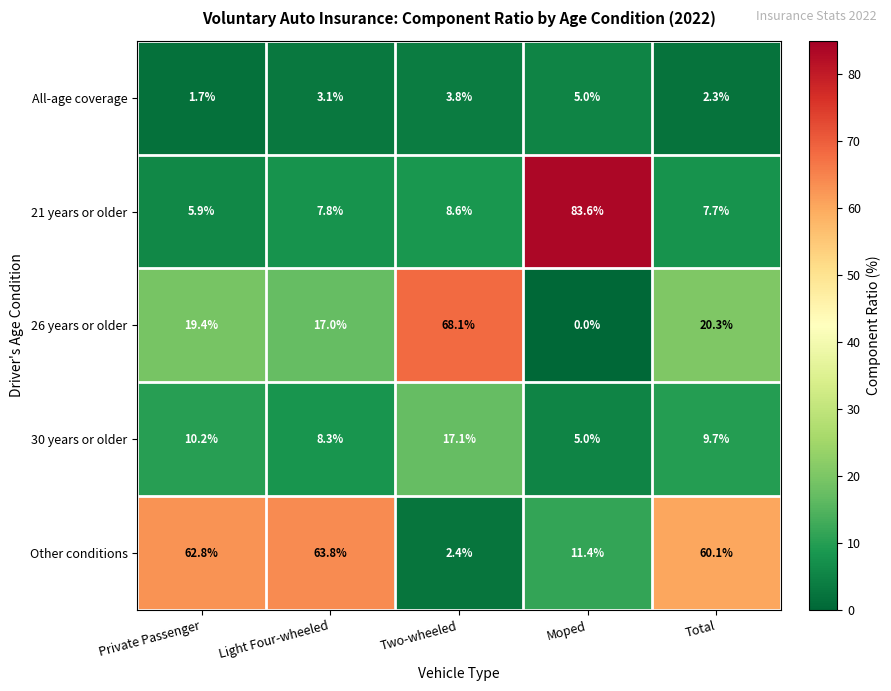

Which series has the largest range (max minus min)?

21 years or older